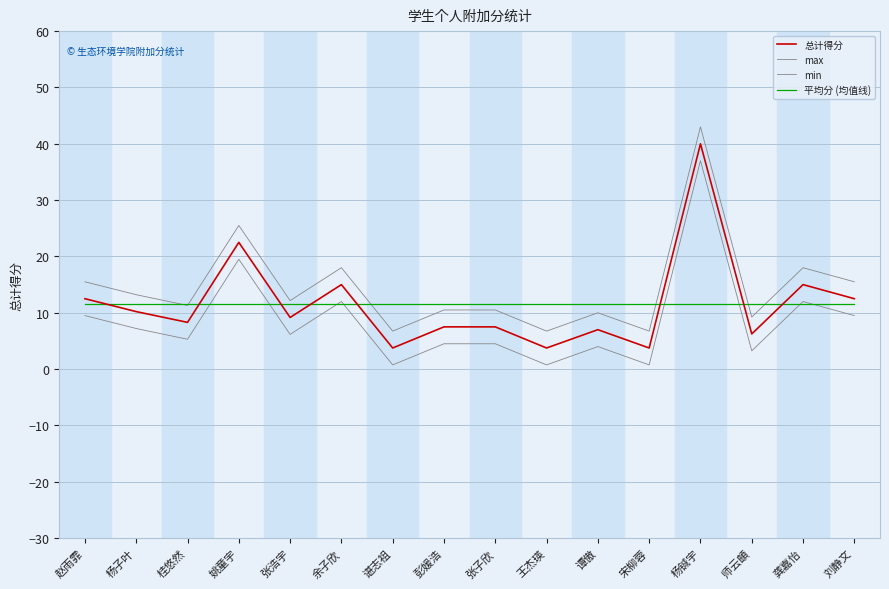

At which category does the chart reach its minimum across all series?

谌志祖